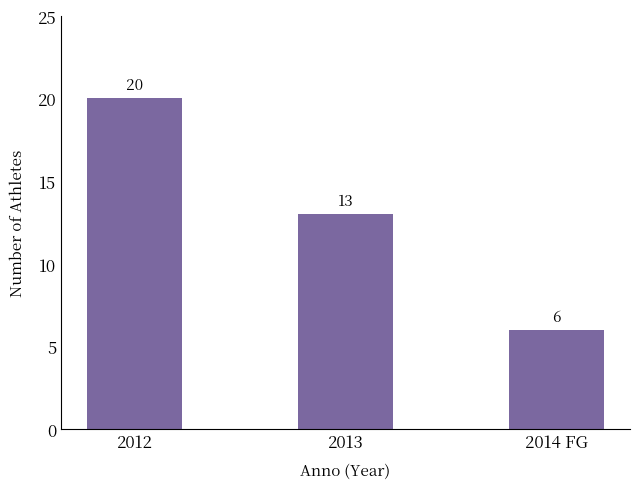

What is the change in value from 2012 to 2013?

-7